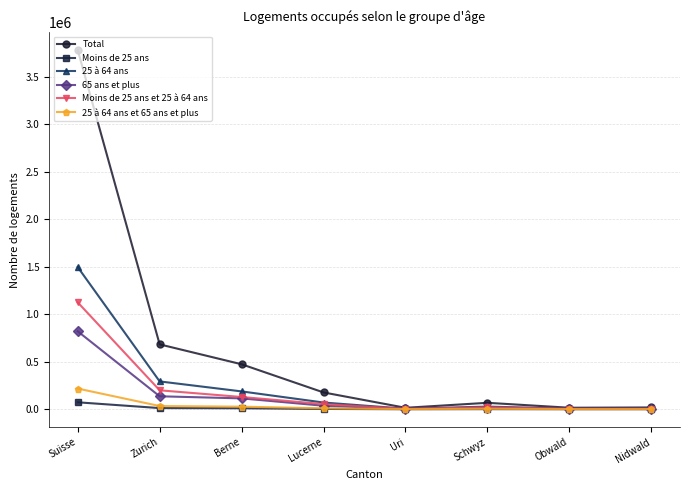

Which series has the largest total across all categories?

Total